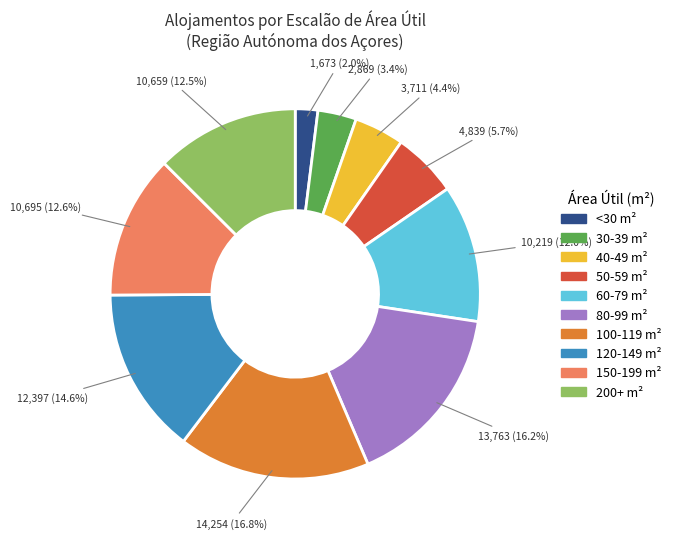

Does any single category account for the majority?

No